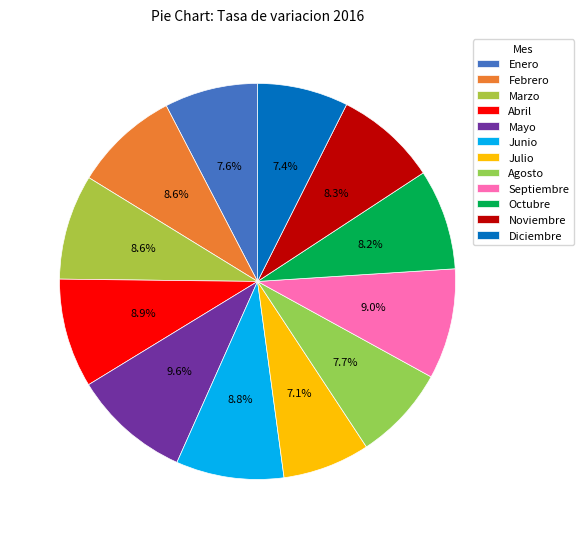

What is the smallest slice in the pie chart?

Julio